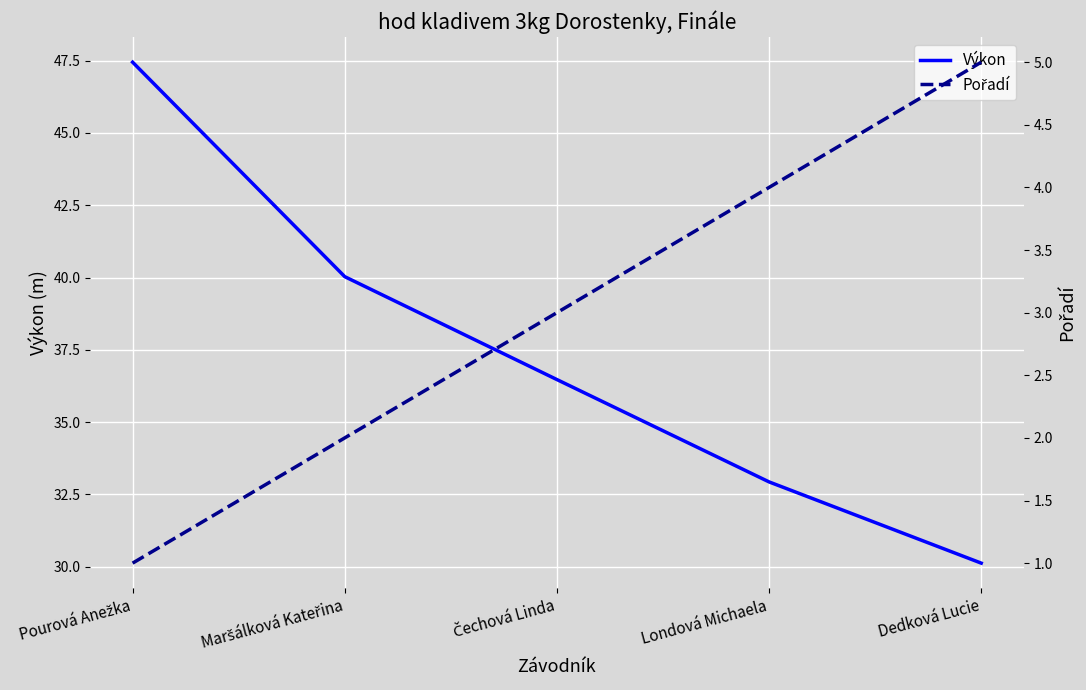

What is the value of the Pořadí point at the 5th from the left?

5.0